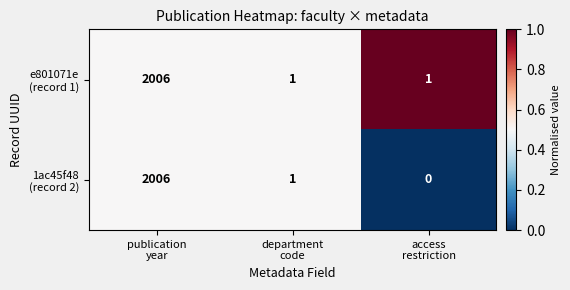

What is the greatest value displayed?

2006